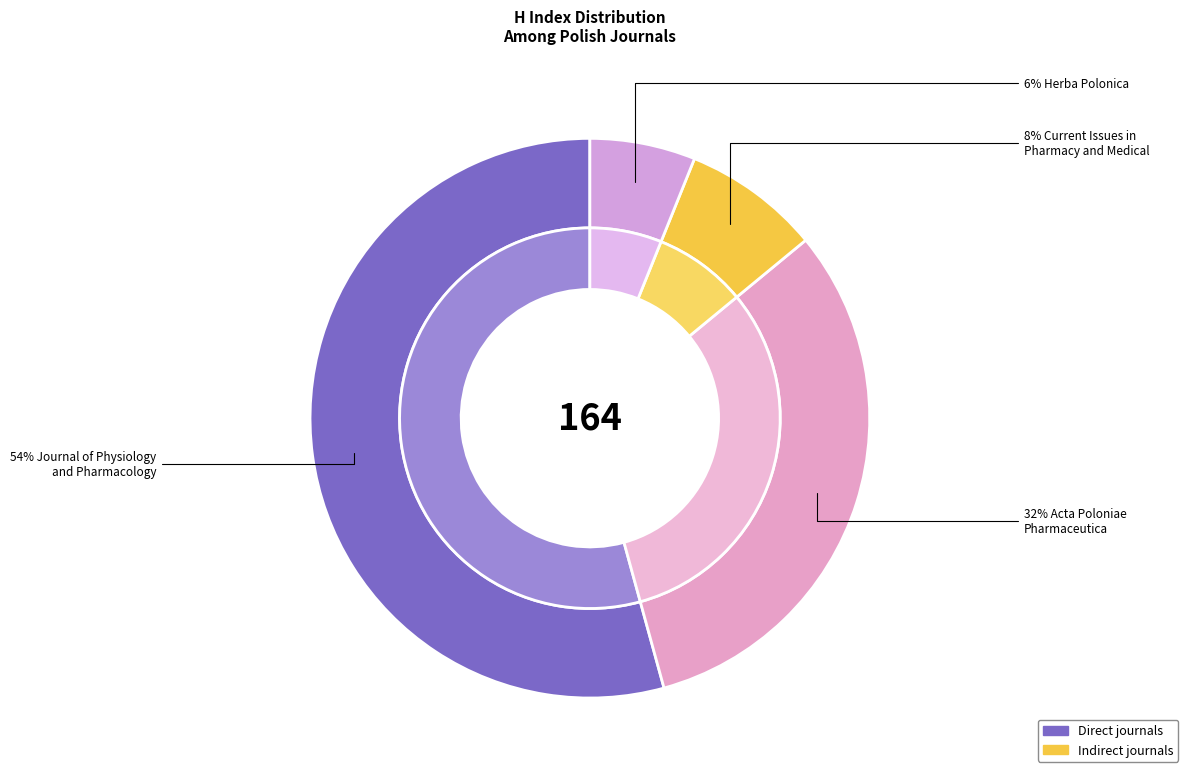

What is the change in value from Journal of Physiology
and Pharmacology to Current Issues in
Pharmacy and Medical?

-76